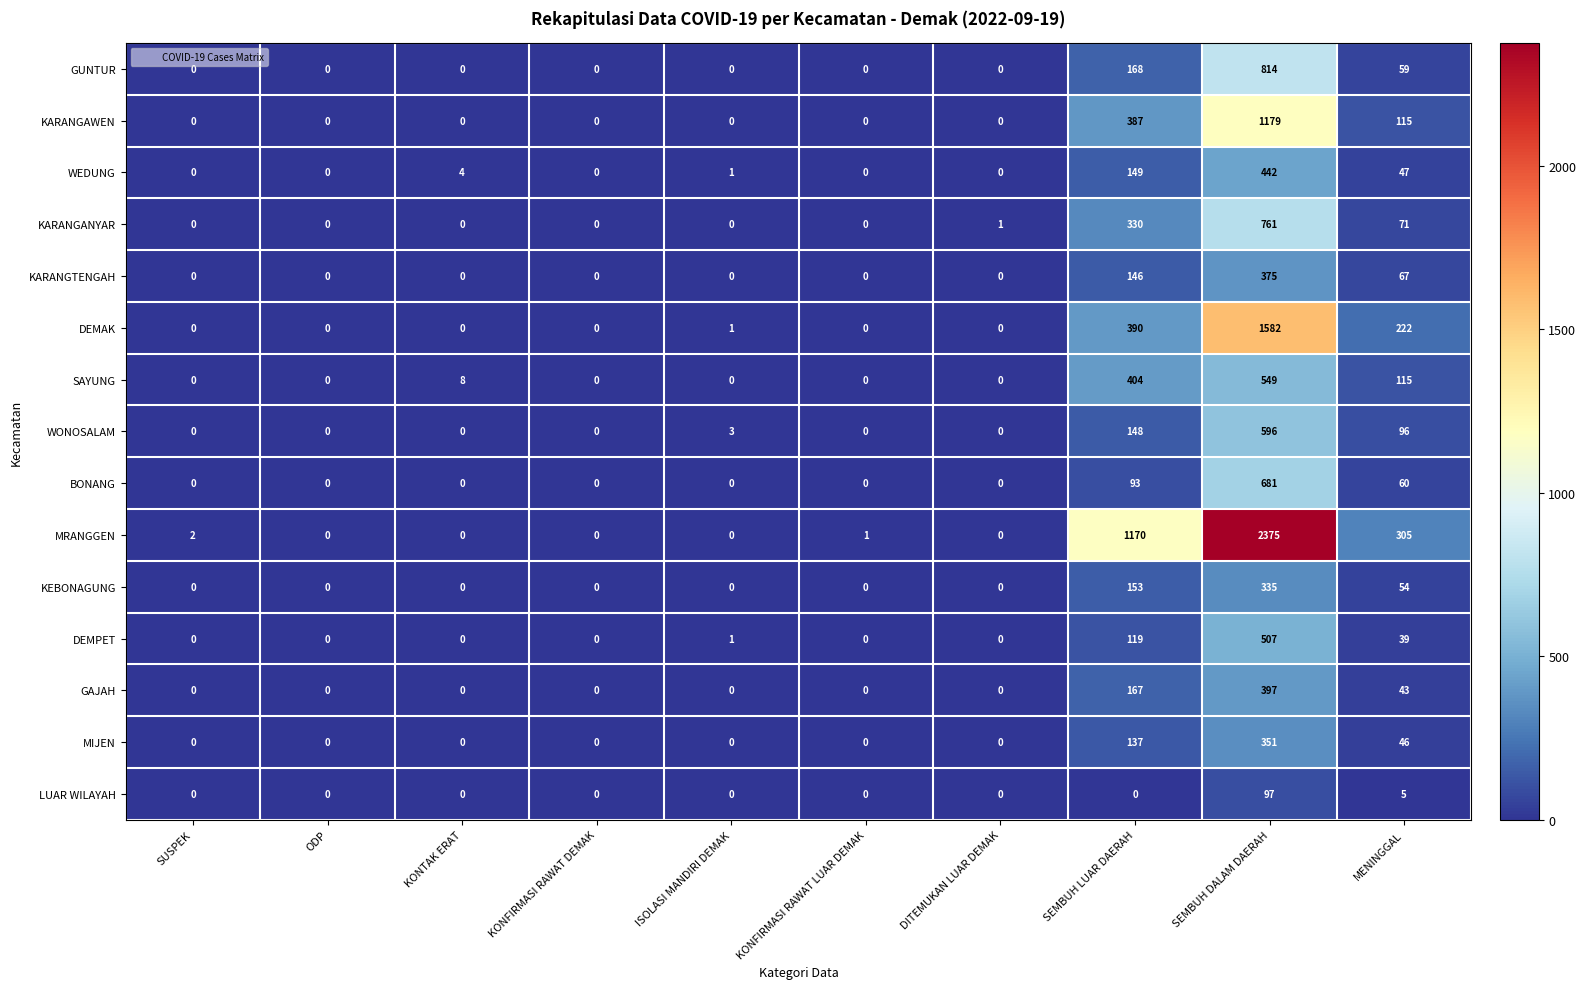

What is the average value of the MIJEN series?

53